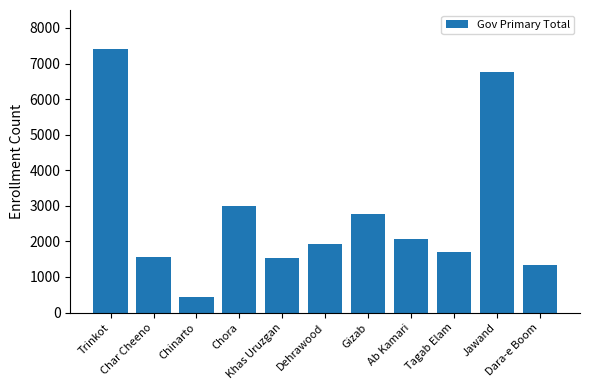

What is the difference between the maximum and second lowest values?

6053